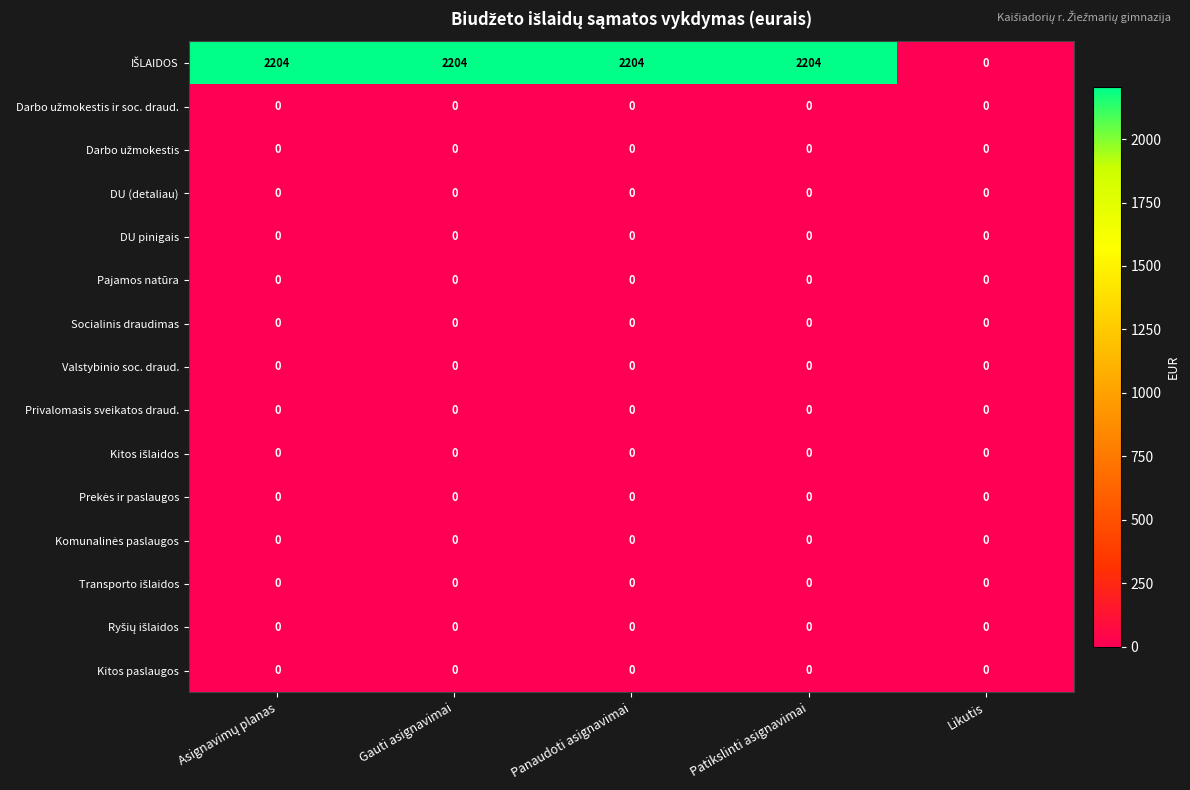

What is the total value across all series at Gauti asignavimai?

2204